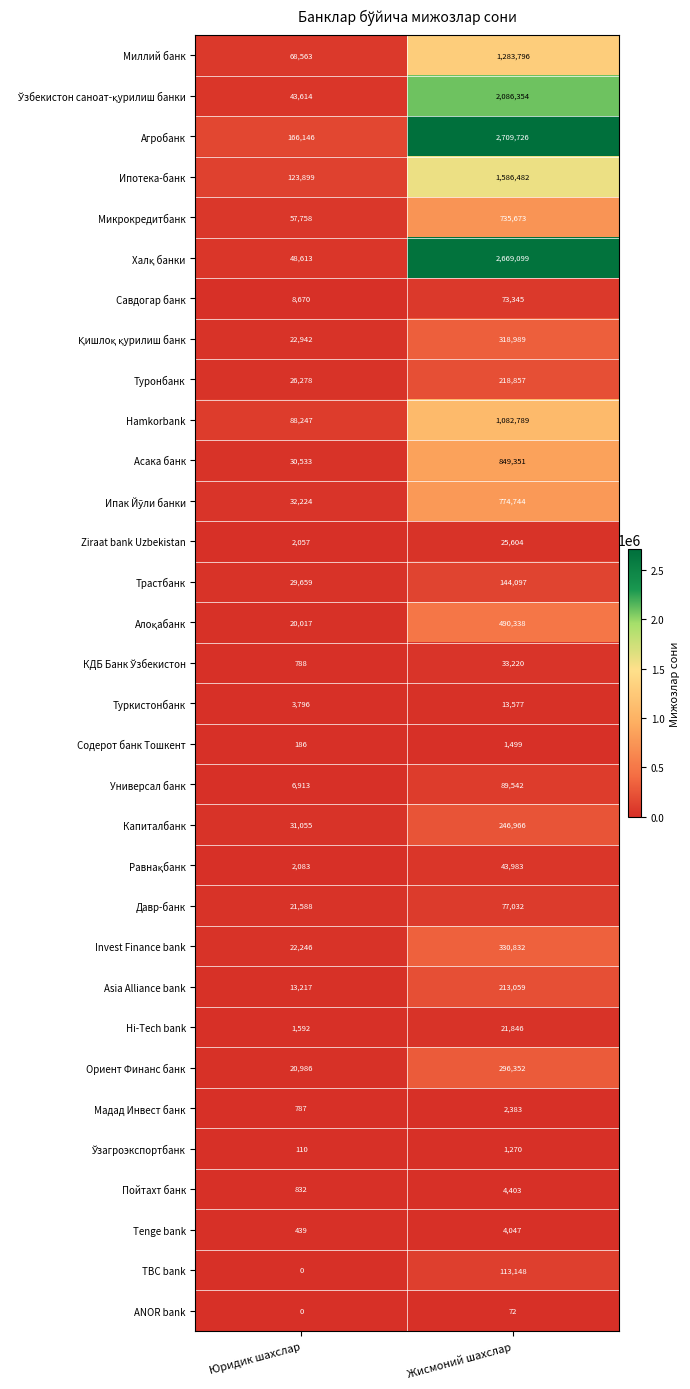

The value of Савдогар банк at Юридик шахслар is 8670. True or false?

True